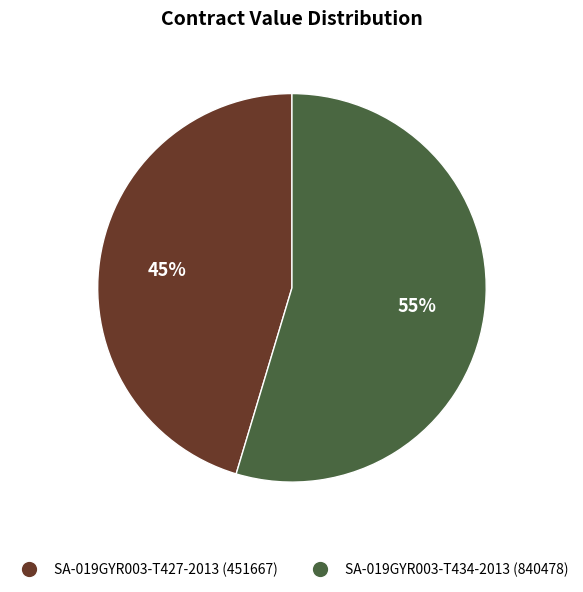

Rank the categories by value from highest to lowest.

SA-019GYR003-T434-2013 (840478), SA-019GYR003-T427-2013 (451667)